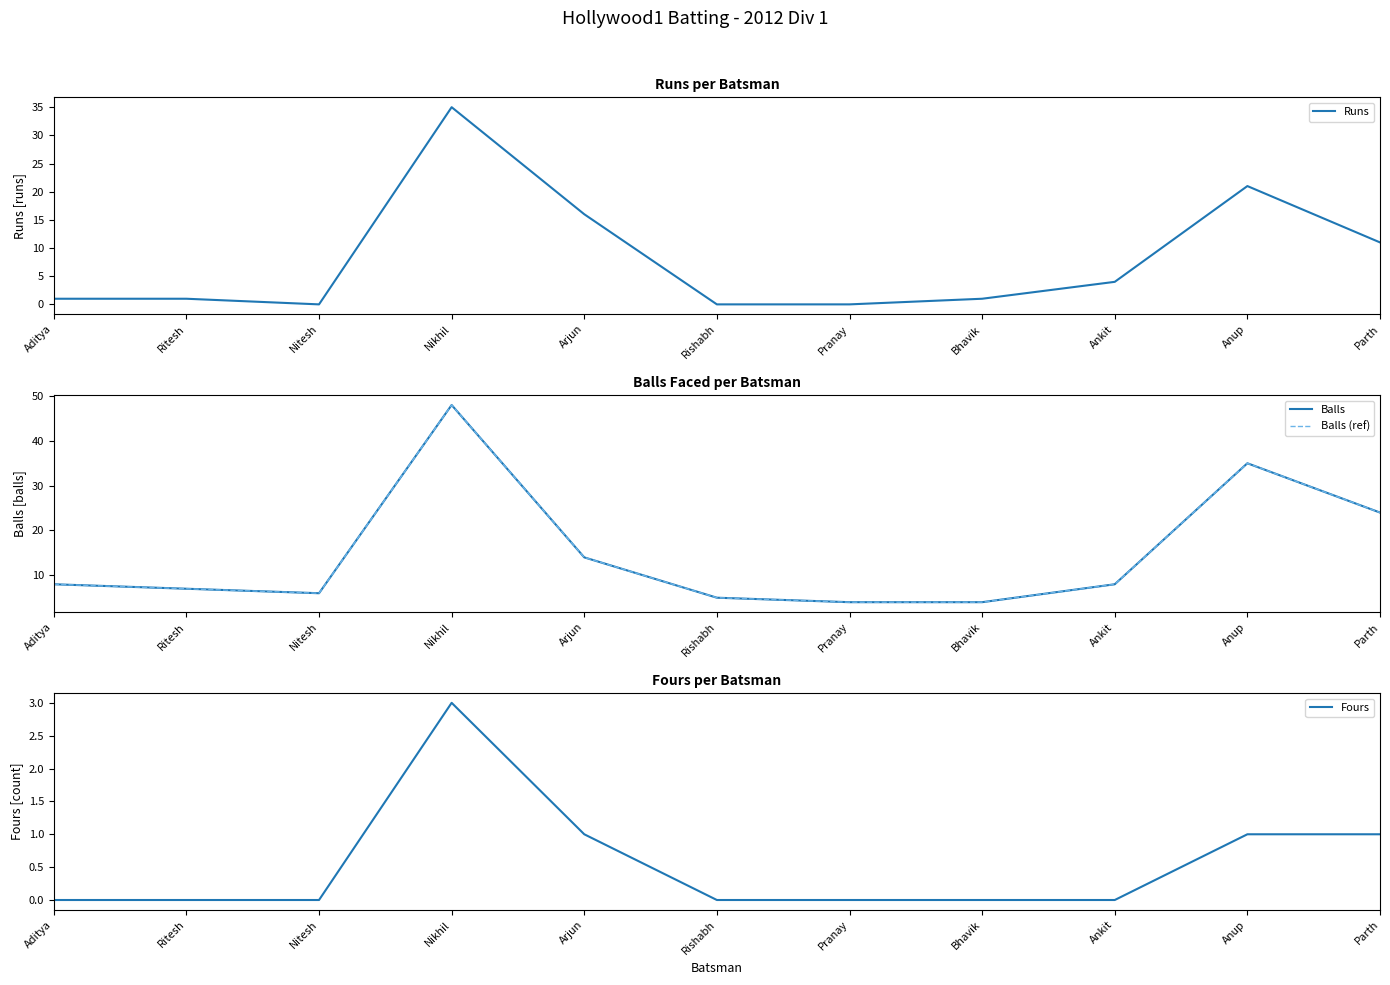

Does the chart have visible grid lines?

No